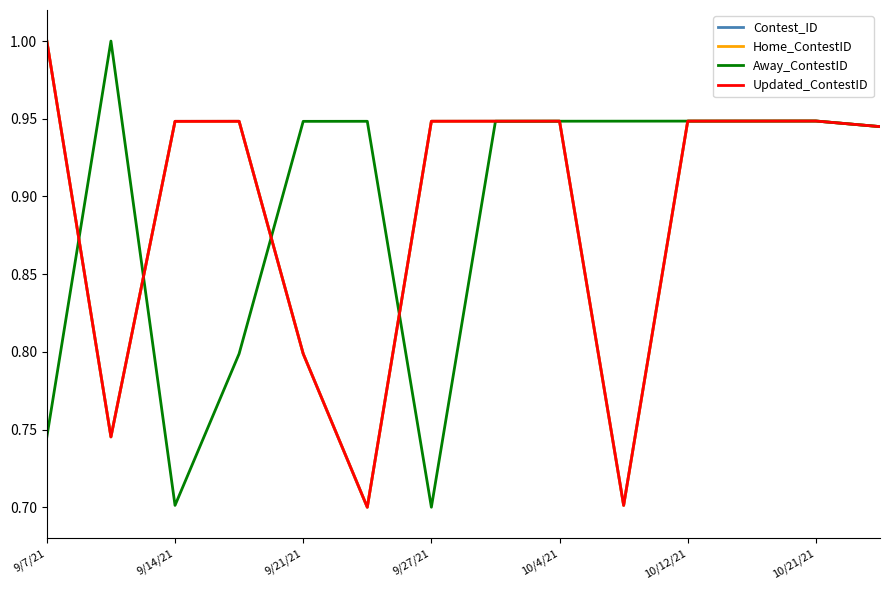

What is the value of the Contest_ID point at the 12th from the left?

0.9